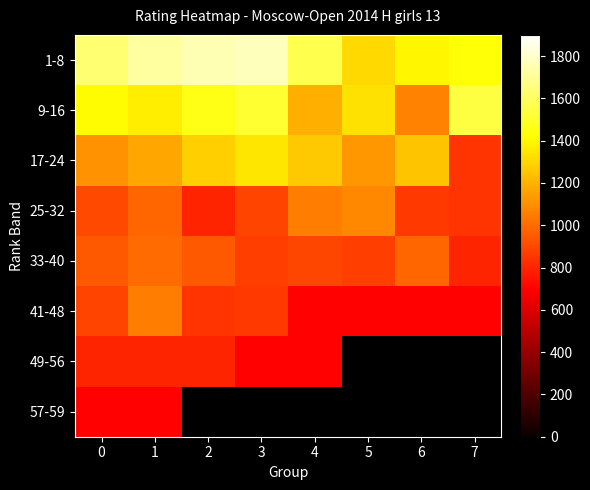

What is the sum of the row_5 values at 1 and 7?

1750.0